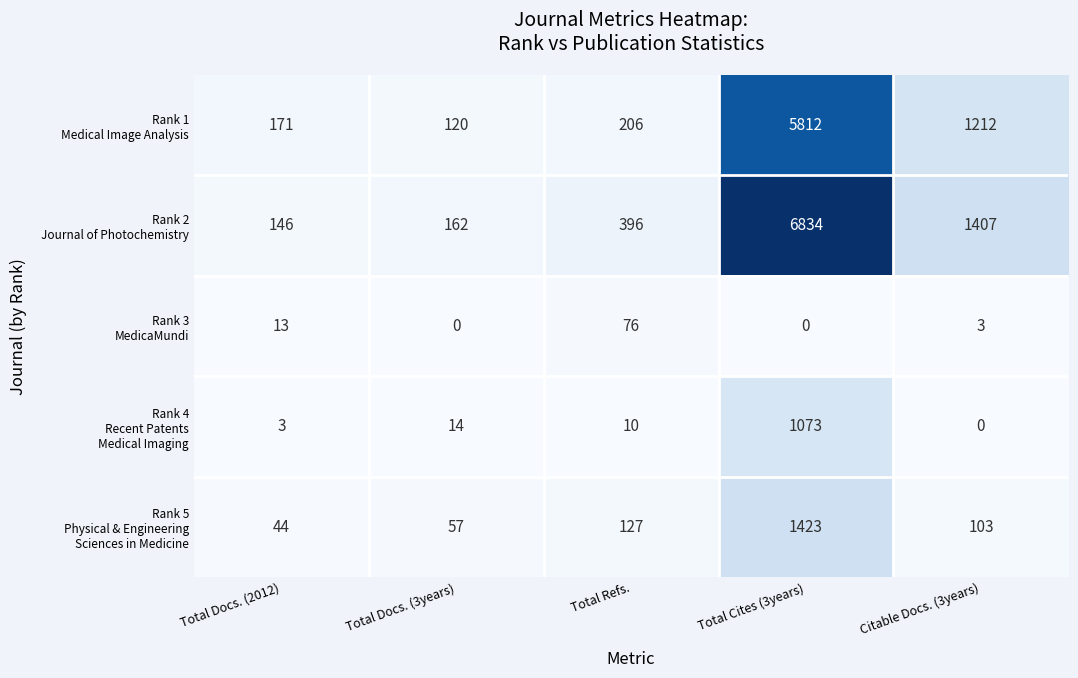

At which category is the sum across all series the highest?

Total Cites (3years)